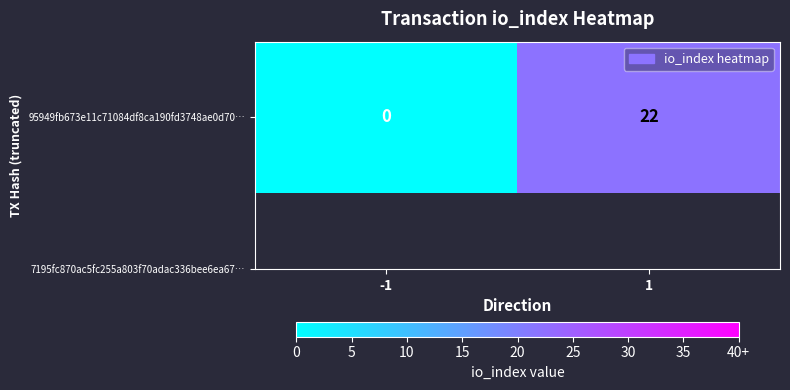

Which label corresponds to the smallest value in the chart?

-1